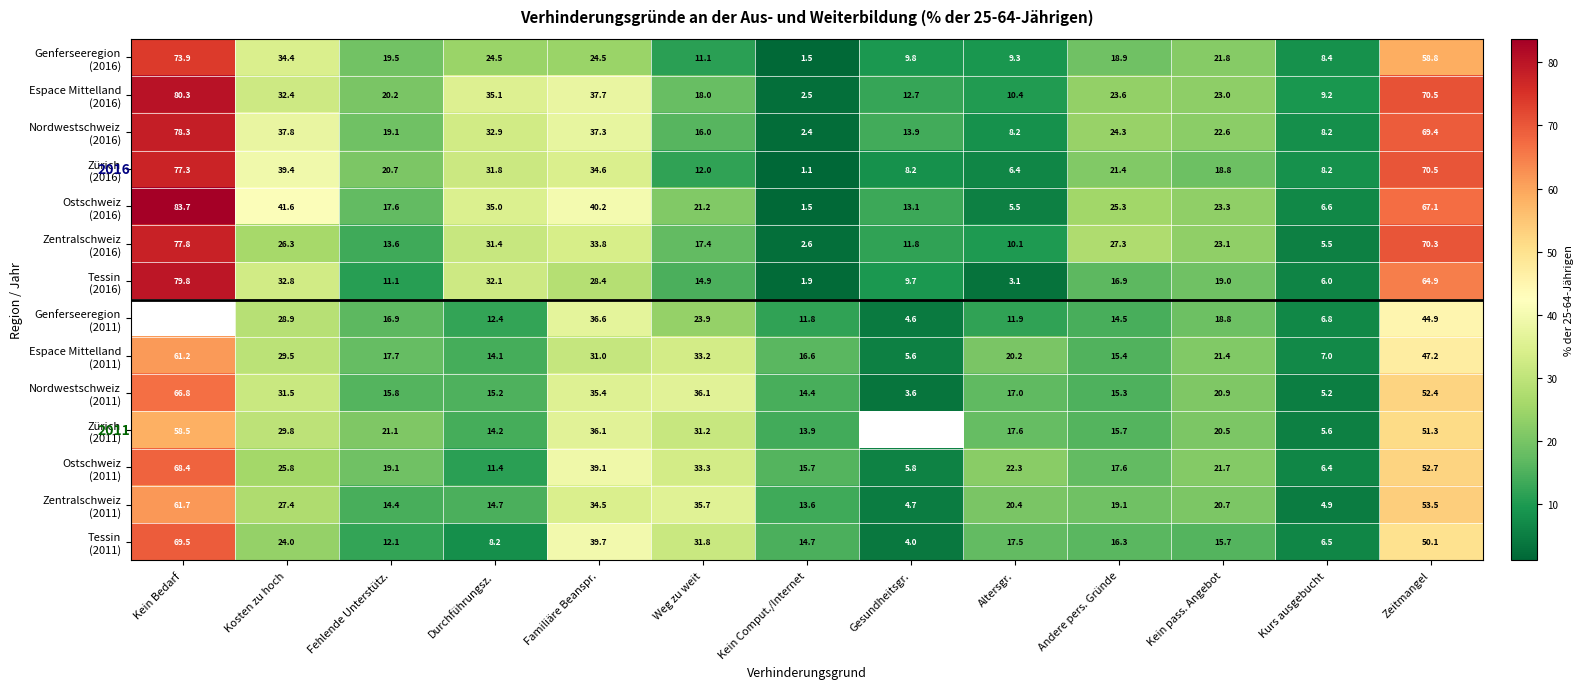

Which series has the largest range (max minus min)?

Ostschweiz (2016)